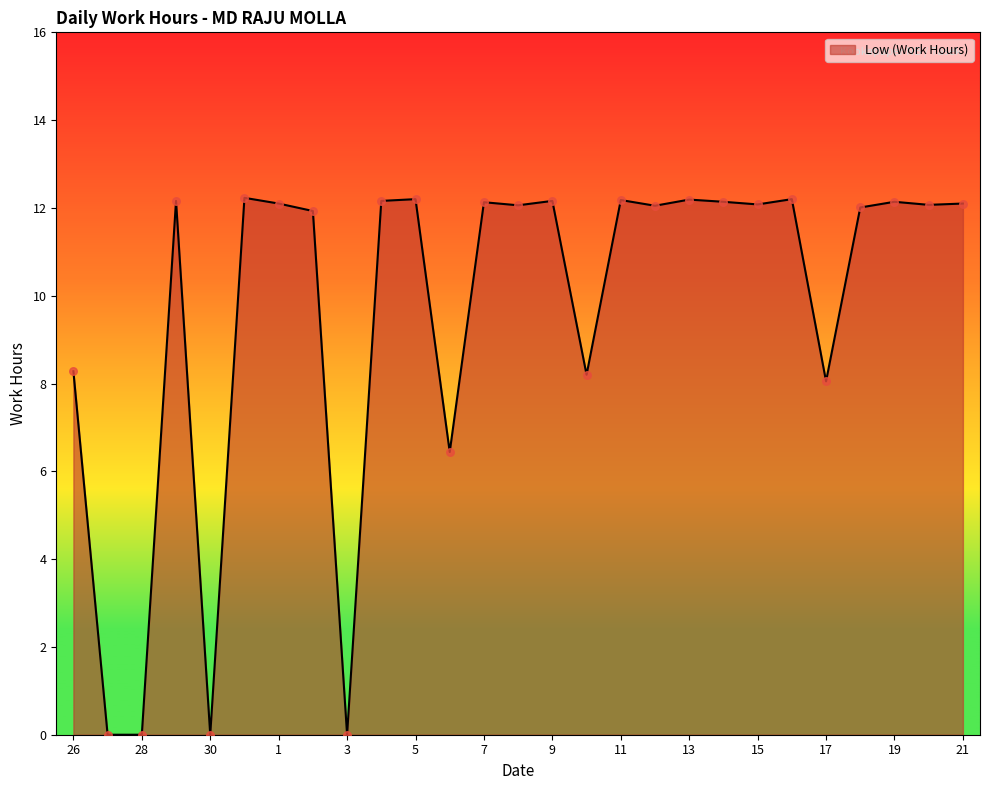

What is the difference between the maximum and minimum values?

12.2